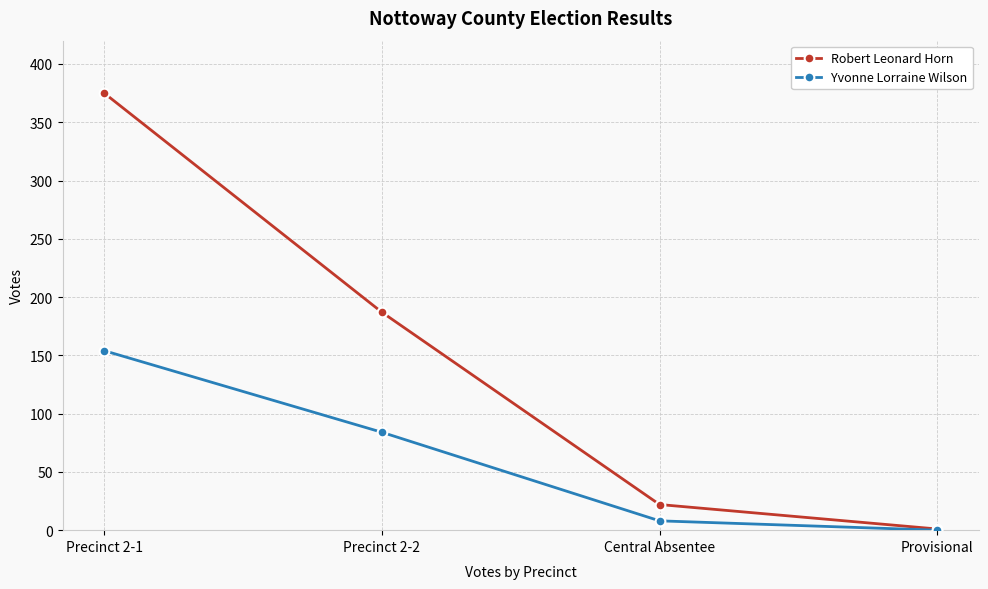

What is the value of the Robert Leonard Horn point at the 2nd from the left?

187